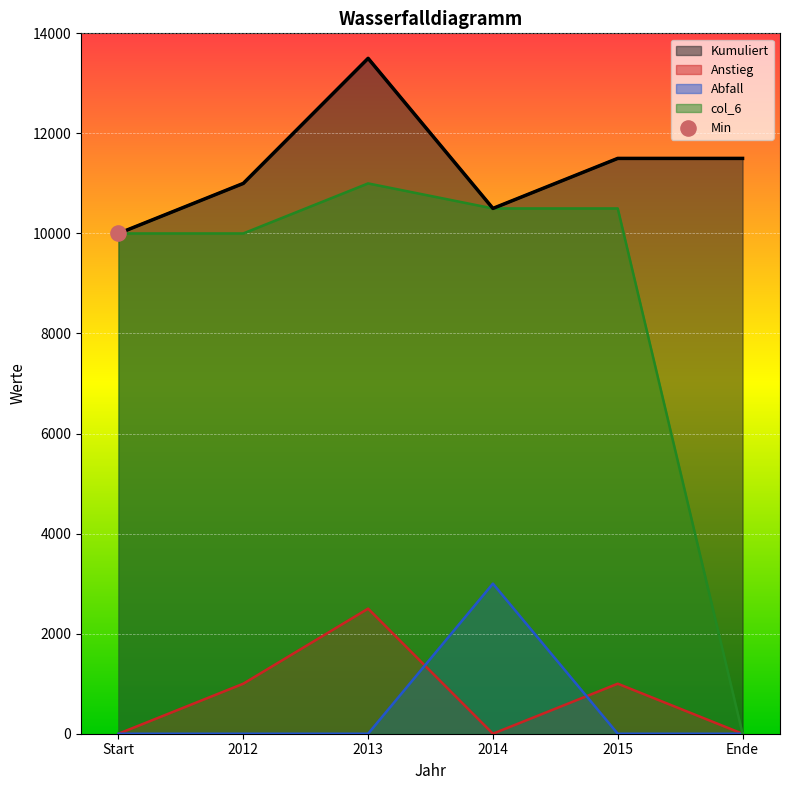

True or false: Kumuliert and Anstieg intersect in this chart.

False